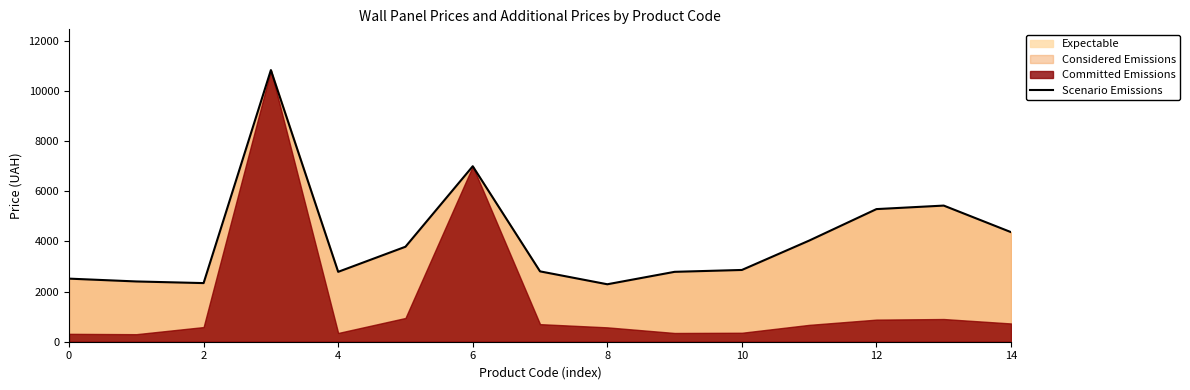

True or false: the data shows 1508.2 at 0.

False